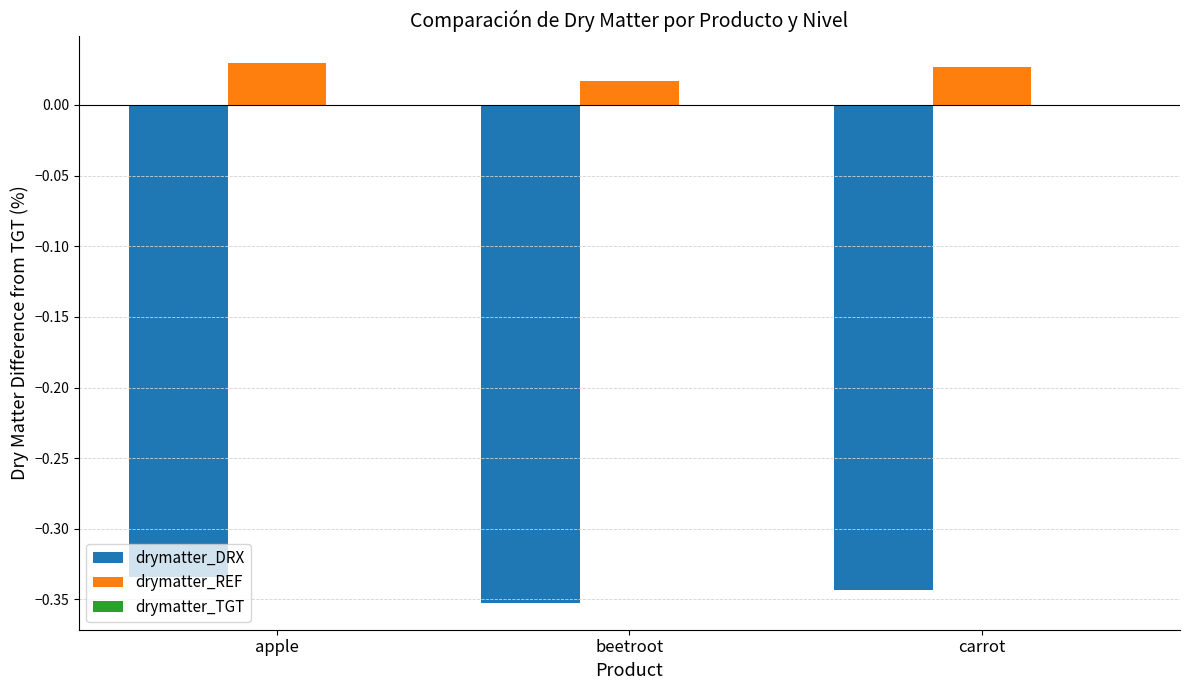

Which series has the widest spread of values?

drymatter_DRX